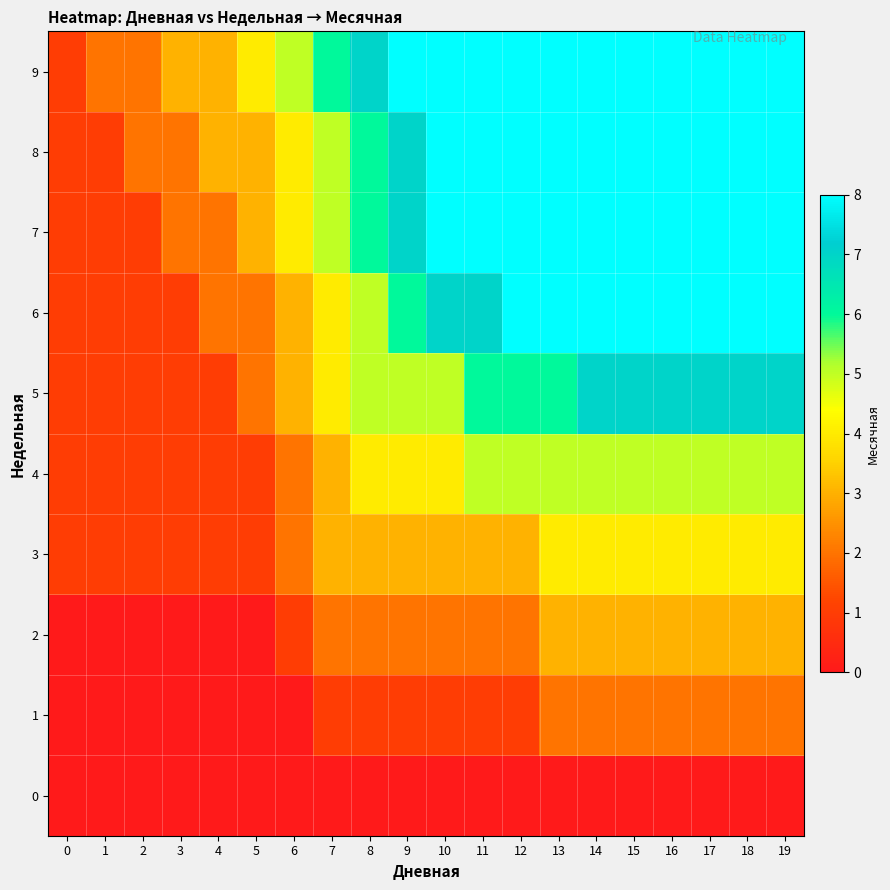

Which series has the largest range (max minus min)?

6